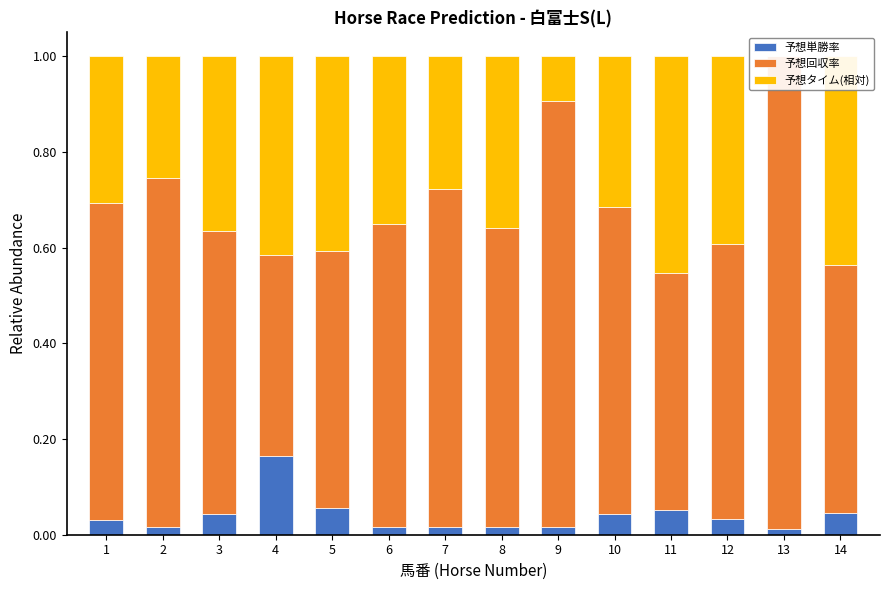

The 予想タイム(相対) series shows 0.3 at 2. True or false?

True